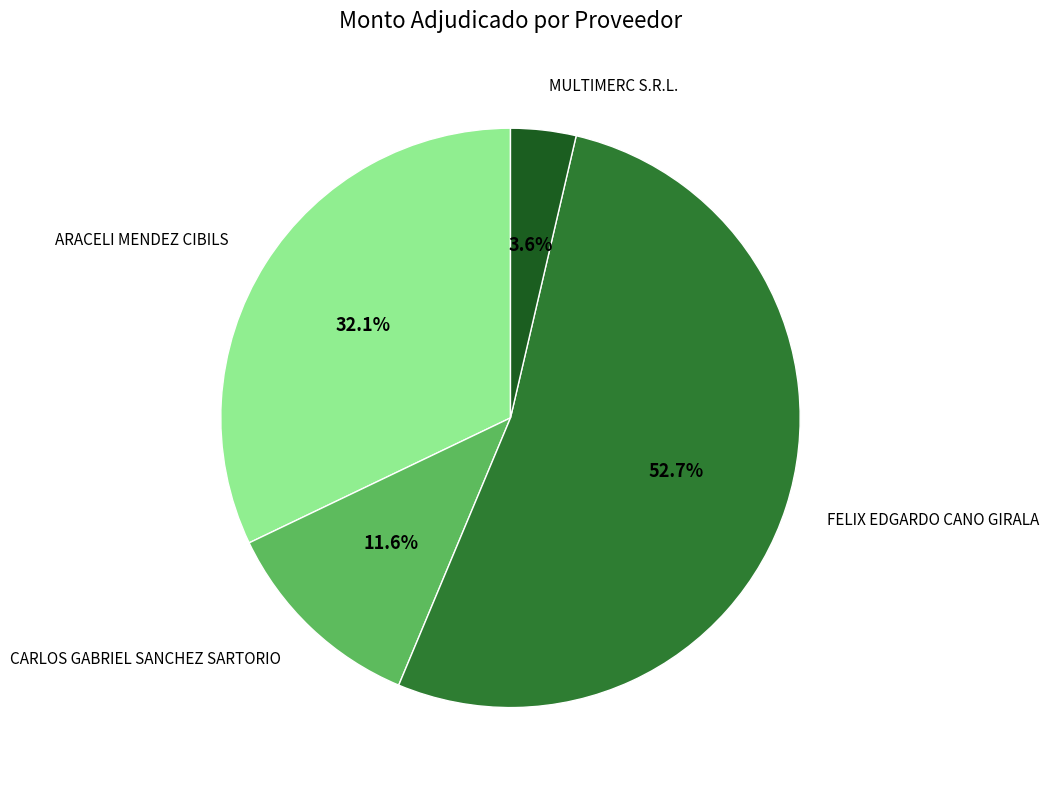

Is there a majority slice in this chart?

Yes